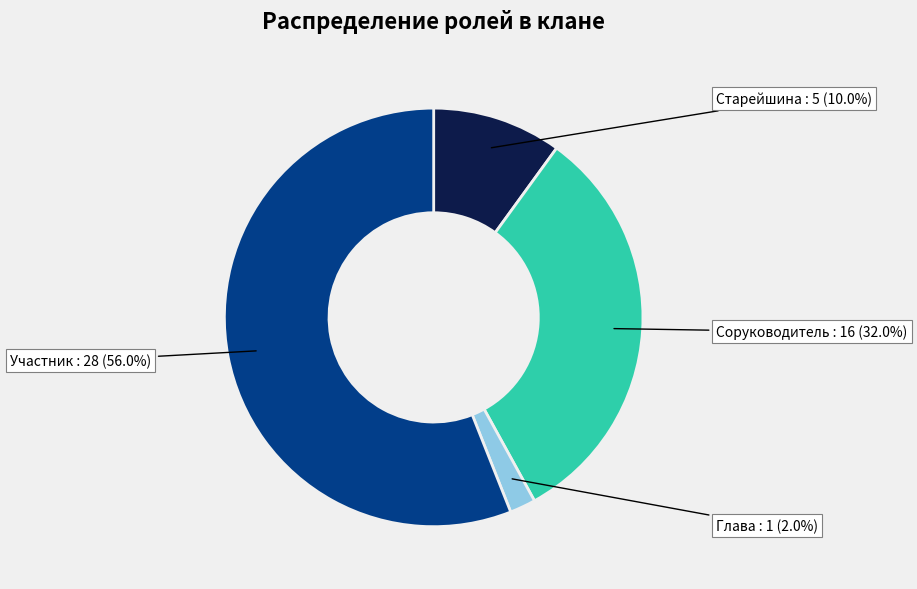

Is there any slice that represents more than half of the pie?

Yes